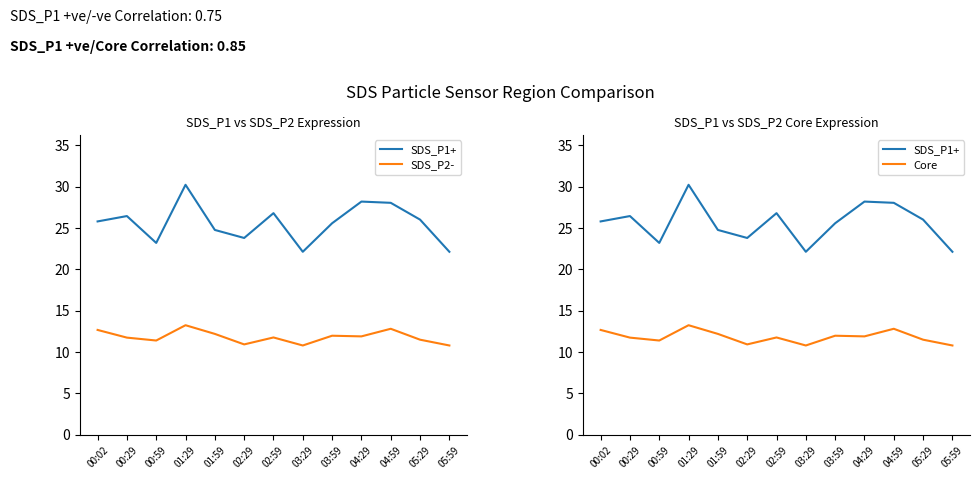

How many series are shown in this chart?

3